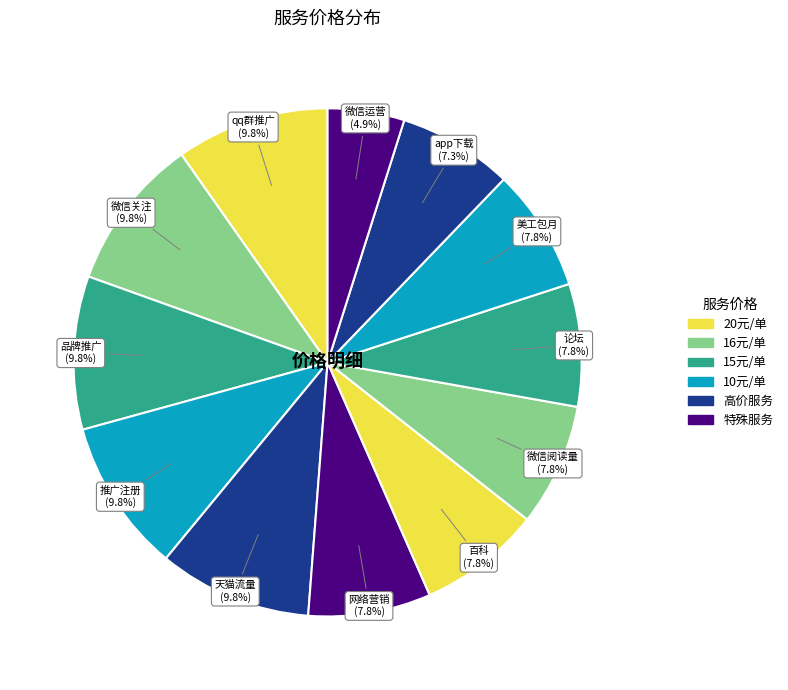

Is there any slice that represents more than half of the pie?

No